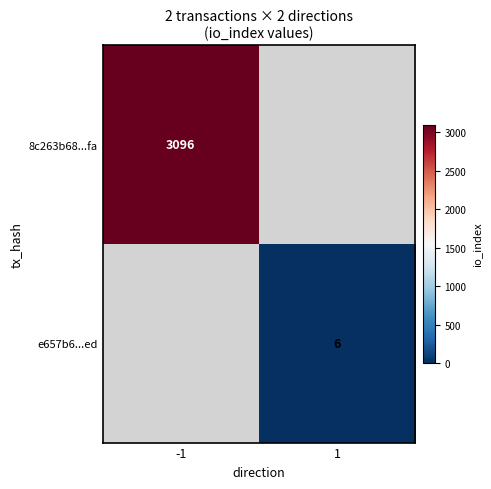

The e657b6...ed series shows 2.9 at 1. True or false?

False